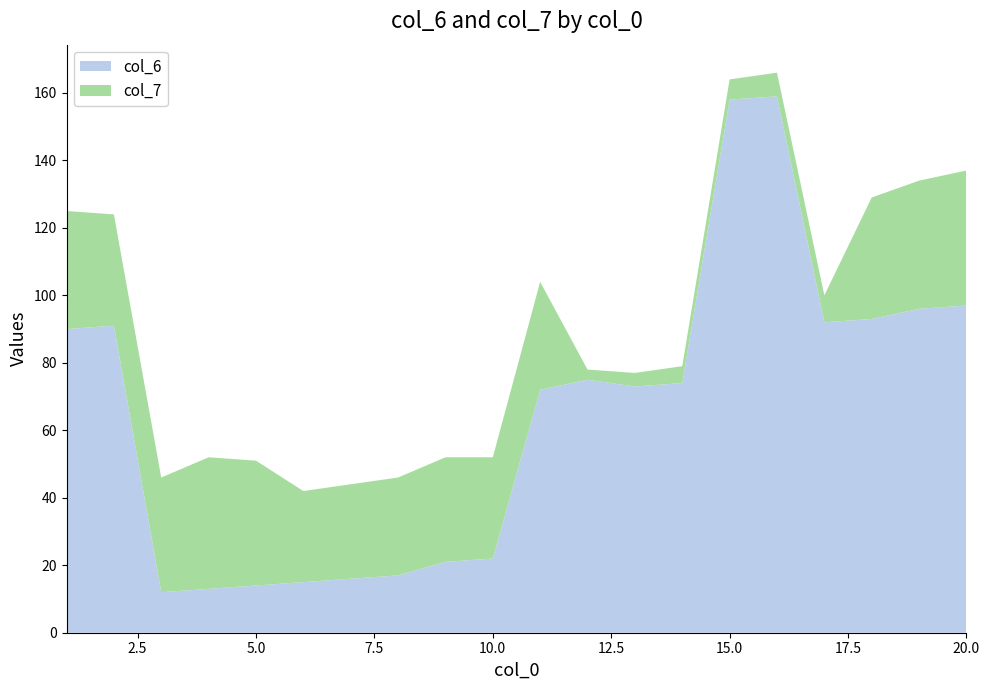

Reading left to right, list all the values displayed in this chart.

col_6: 1=90	2=91	3=12	4=13	5=14	6=15	7=16	8=17	9=21	10=22	11=72	12=75	13=73	14=74	15=158	16=159	17=92	18=93	19=96	20=97
col_7: 1=35	2=33	3=34	4=39	5=37	6=27	7=28	8=29	9=31	10=30	11=32	12=3	13=4	14=5	15=6	16=7	17=8	18=36	19=38	20=40